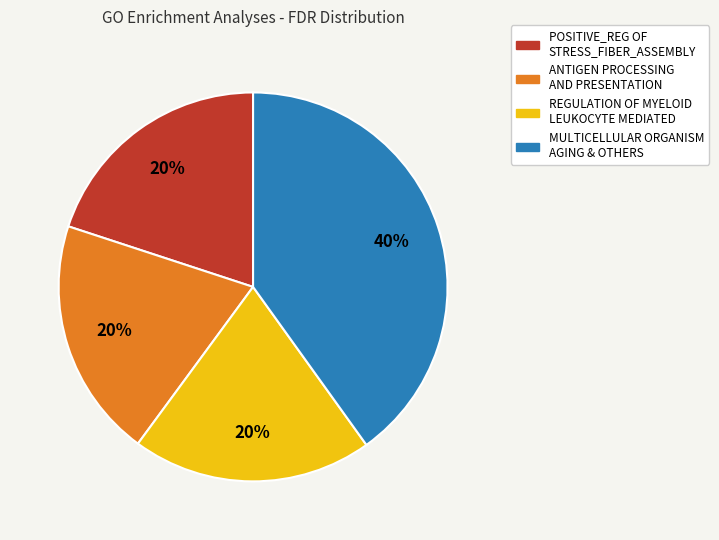

Count the number of slices in the pie.

4